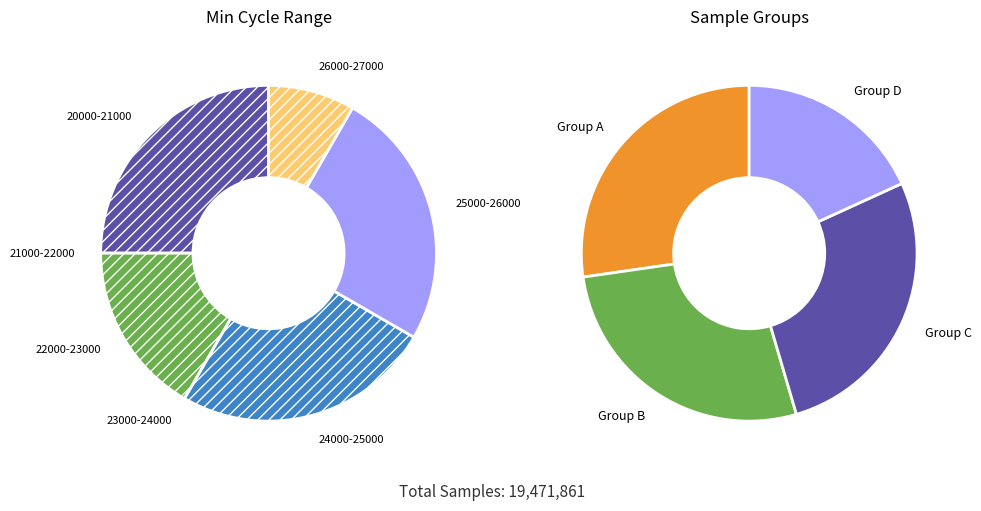

Does any single category account for the majority?

No